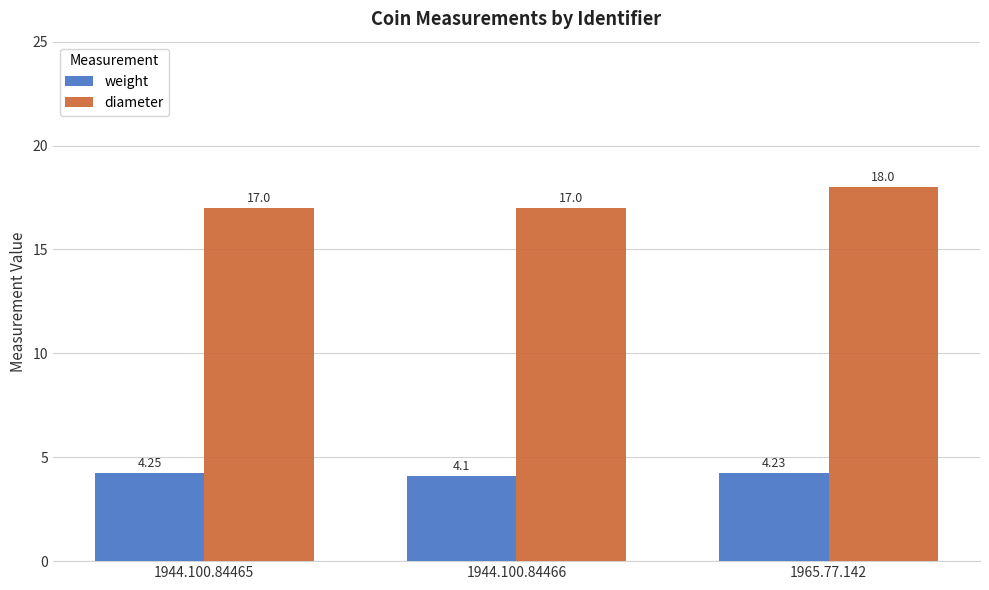

What is the sum of the diameter values at 1965.77.142 and 1944.100.84466?

35.0